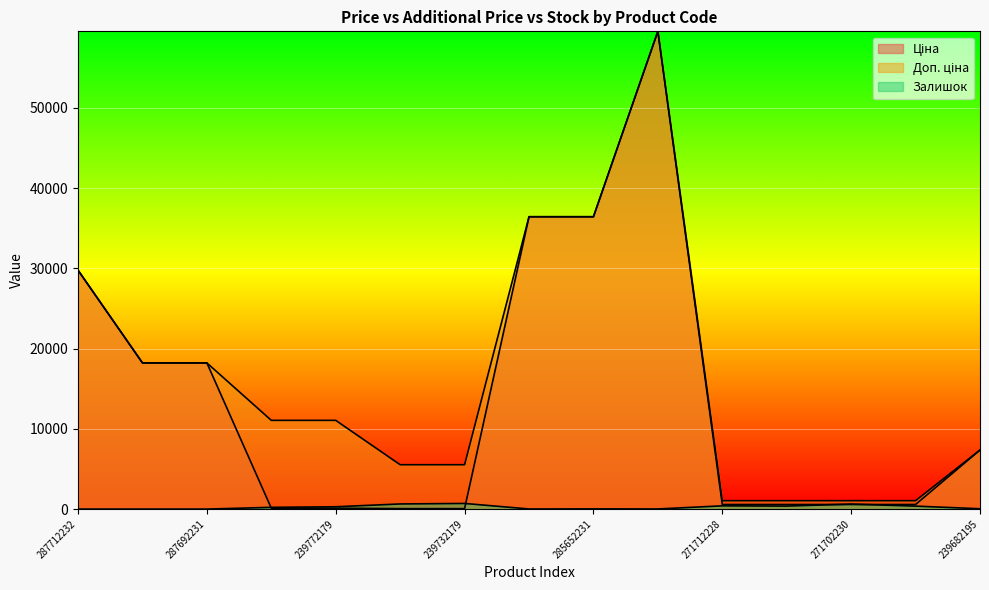

How many interior local peaks does the Ціна series have?

1